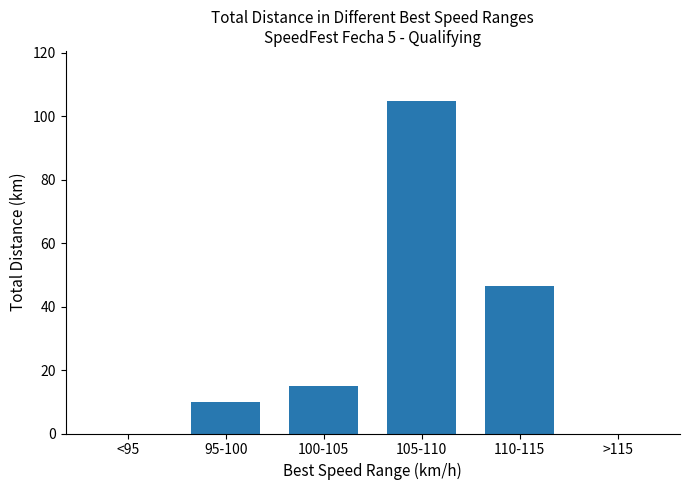

At which category does the chart reach its peak across all series?

105-110